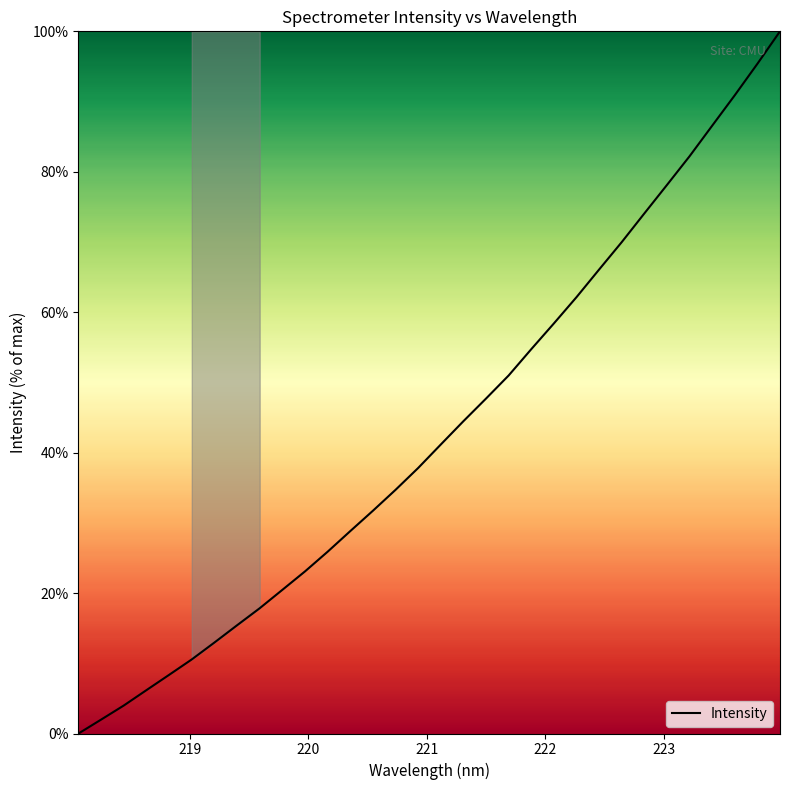

What is the greatest value displayed?

100.0